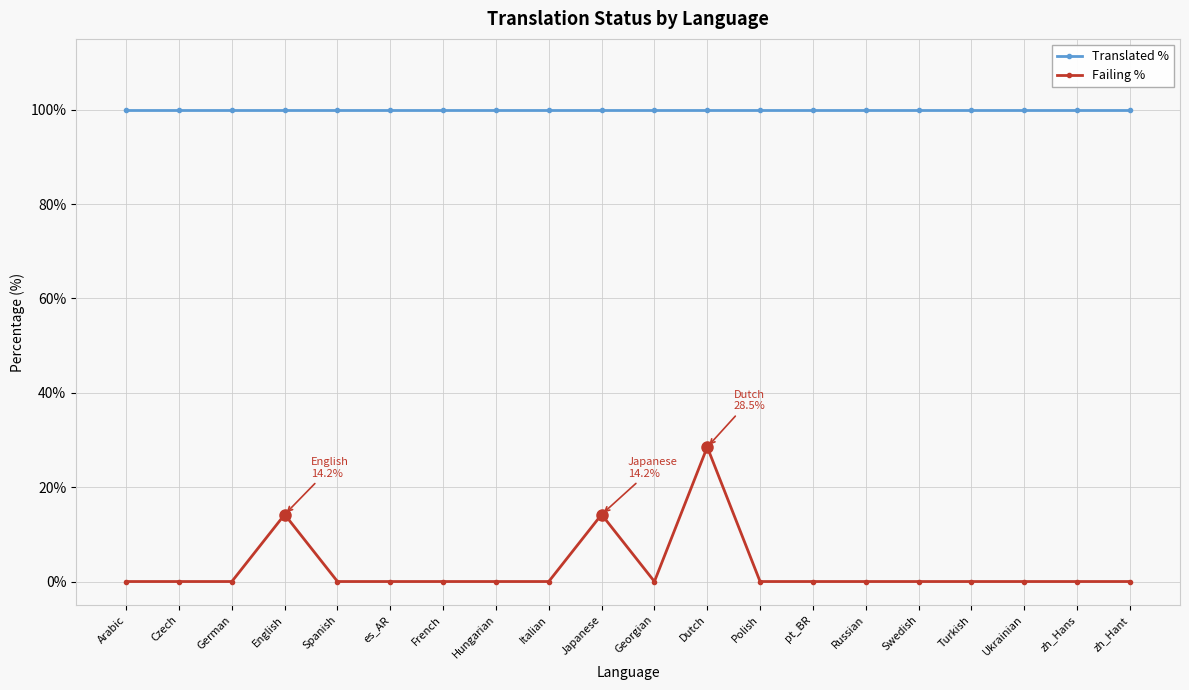

Is it true that Failing % equals 11.3 at Hungarian?

False